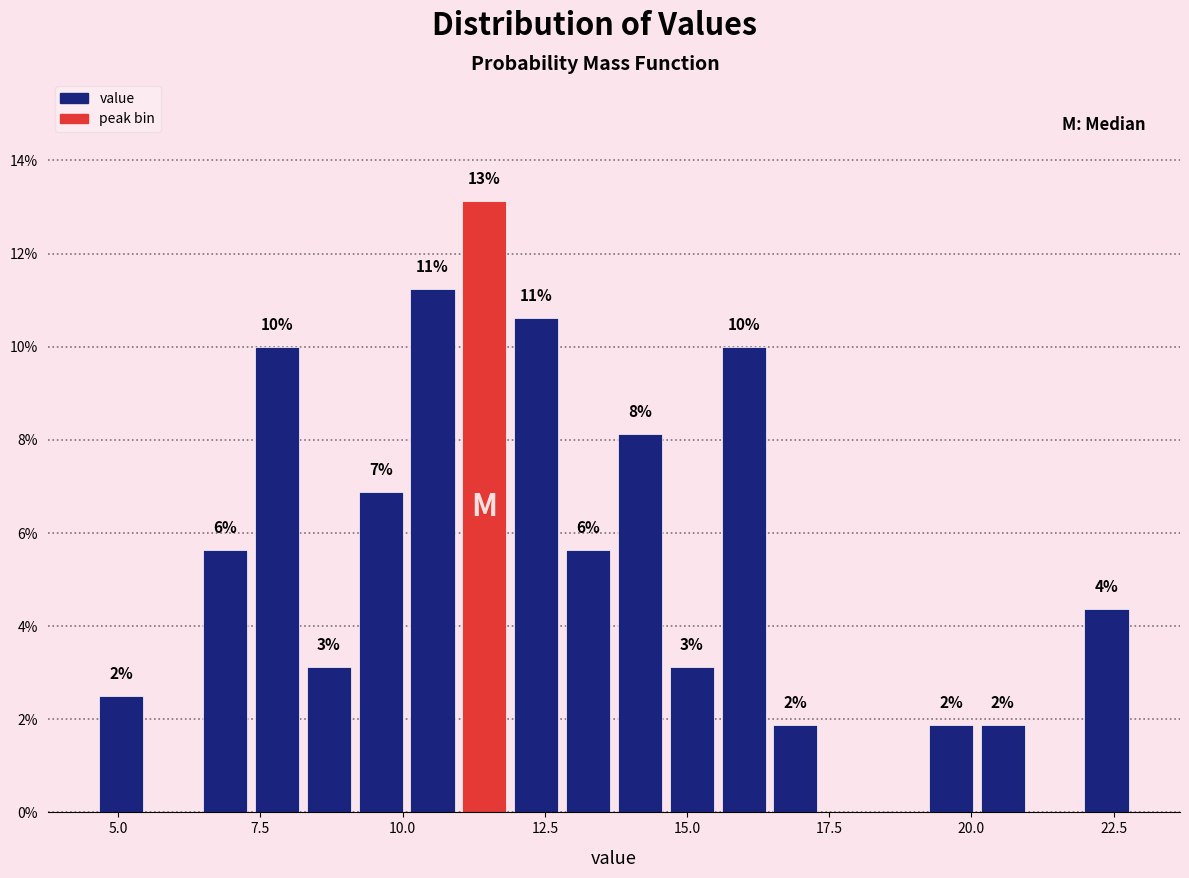

Around what value on the x-axis is the tallest bar? Give the approximate position of its centre, as read against the axis.

11.5